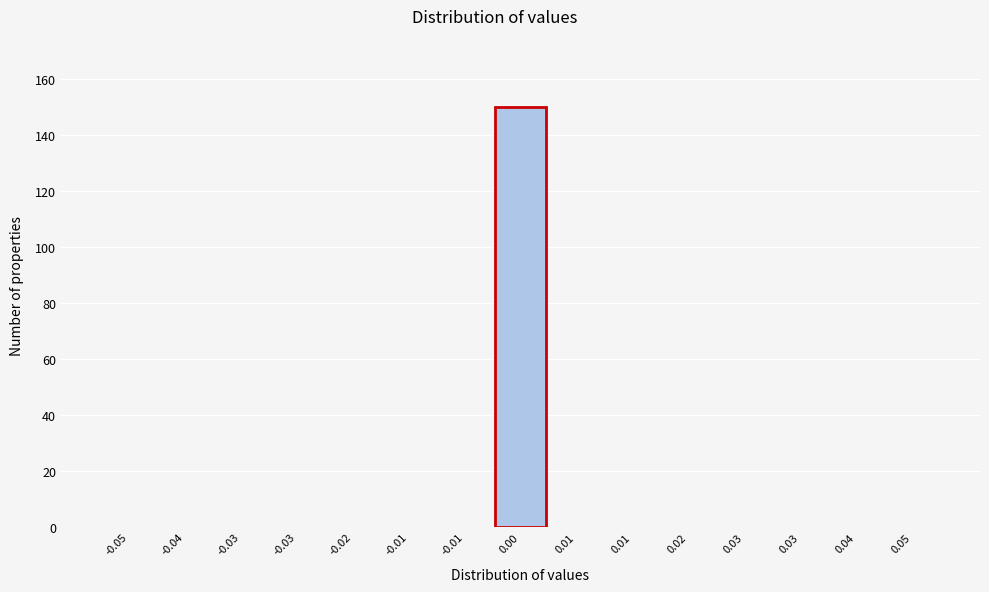

Count the number of data series in this chart.

1